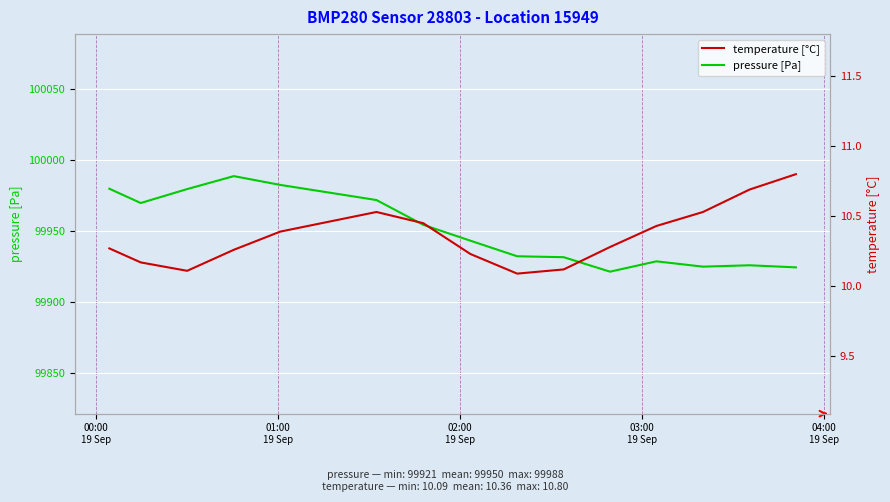

How many interior local peaks does the temperature [°C] series have?

1